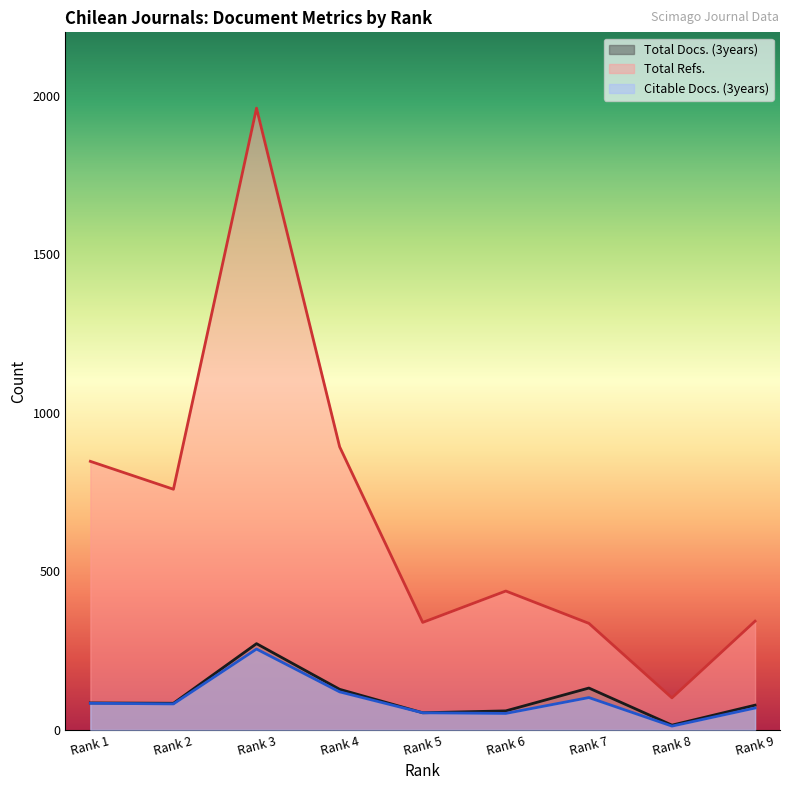

Does the chart display data point markers on the line(s)?

No